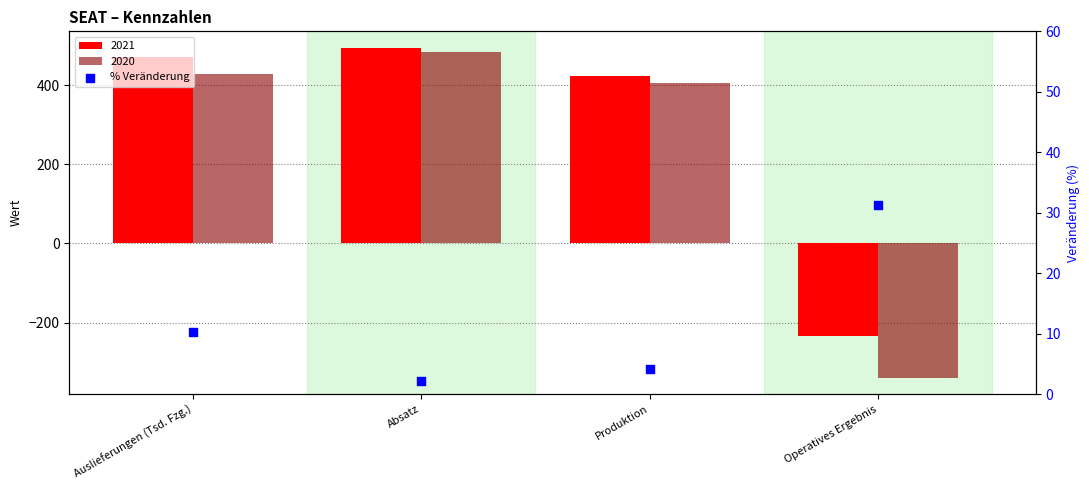

Which has a higher value, Auslieferungen (Tsd. Fzg.) or Produktion?

Auslieferungen (Tsd. Fzg.)